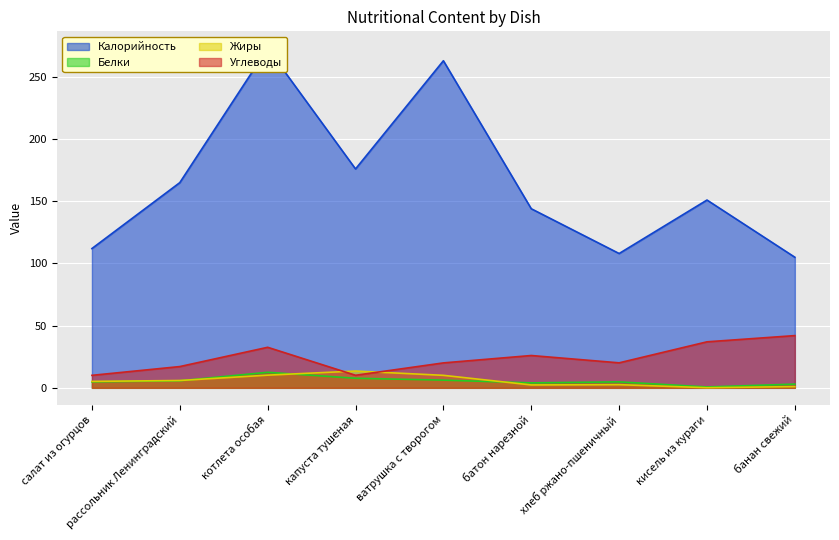

List the series in order of their peak value, lowest first.

Белки, Жиры, Углеводы, Калорийность